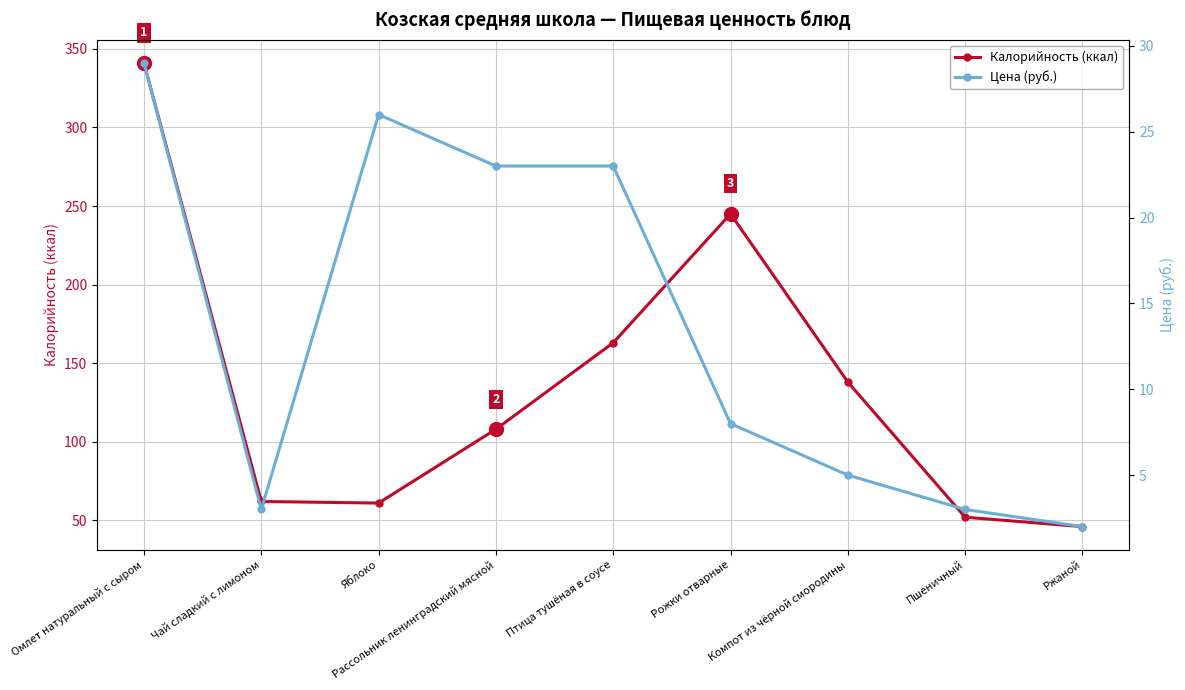

List the series in order of their overall mean, lowest first.

Цена (руб.), Калорийность (ккал)